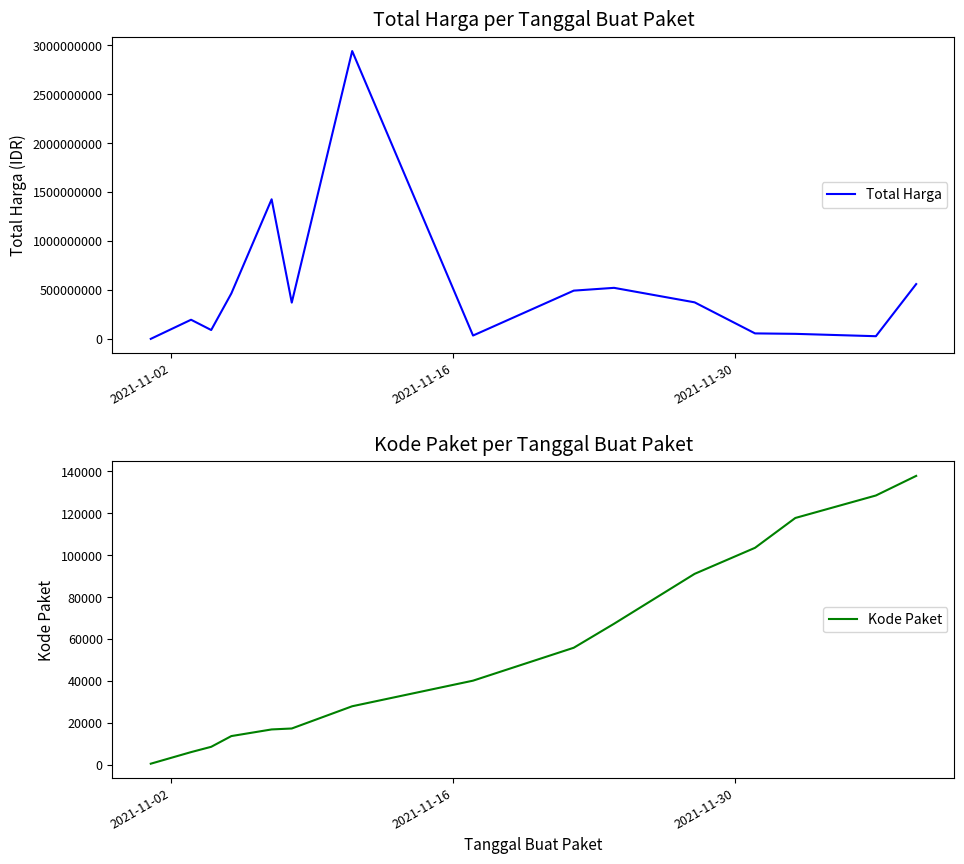

True or false: Kode Paket and Total Harga intersect in this chart.

False